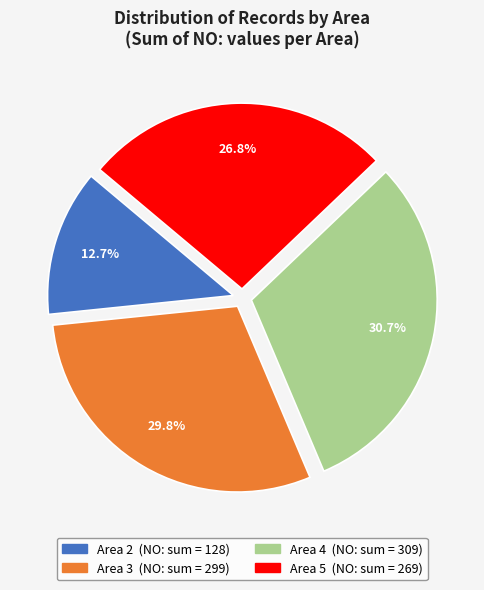

Does any single category account for the majority?

No